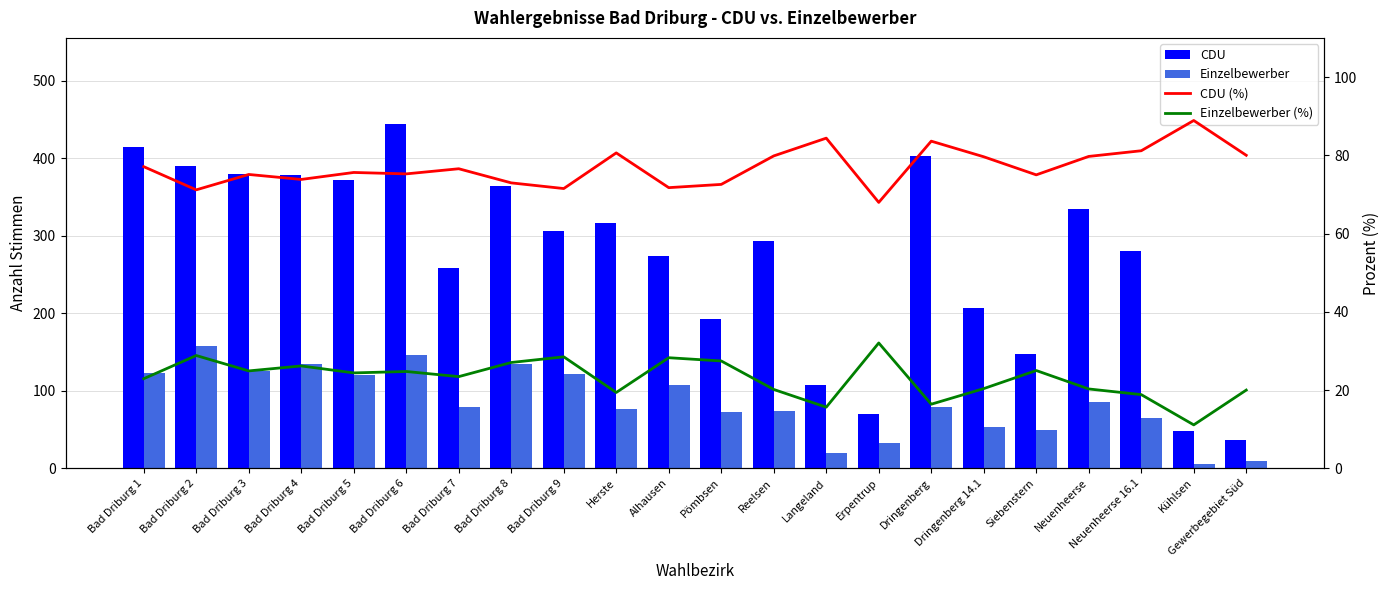

Is the value of CDU (%) at Bad Driburg 7 greater than the value of Einzelbewerber (%) at Bad Driburg 9?

Yes